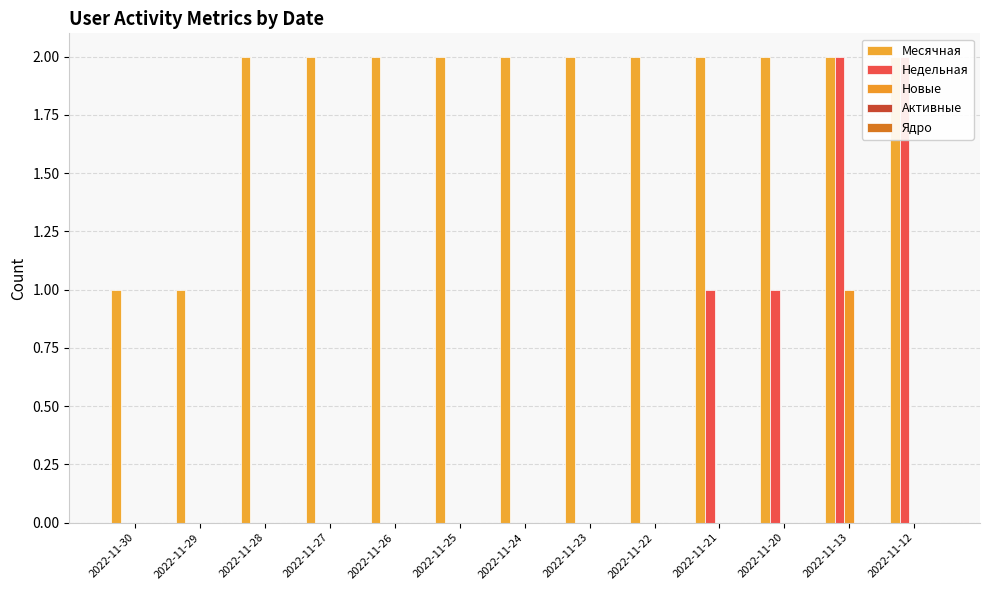

At which category is the sum across all series the highest?

2022-11-13